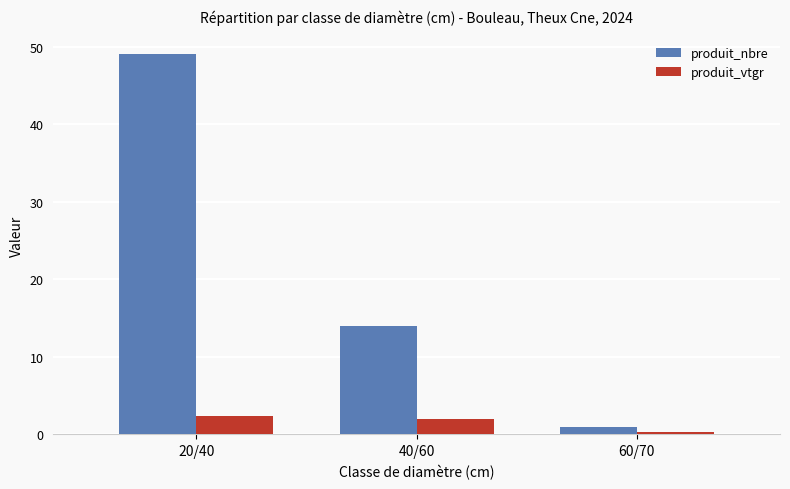

The value of produit_nbre at 20/40 is 25.8. True or false?

False